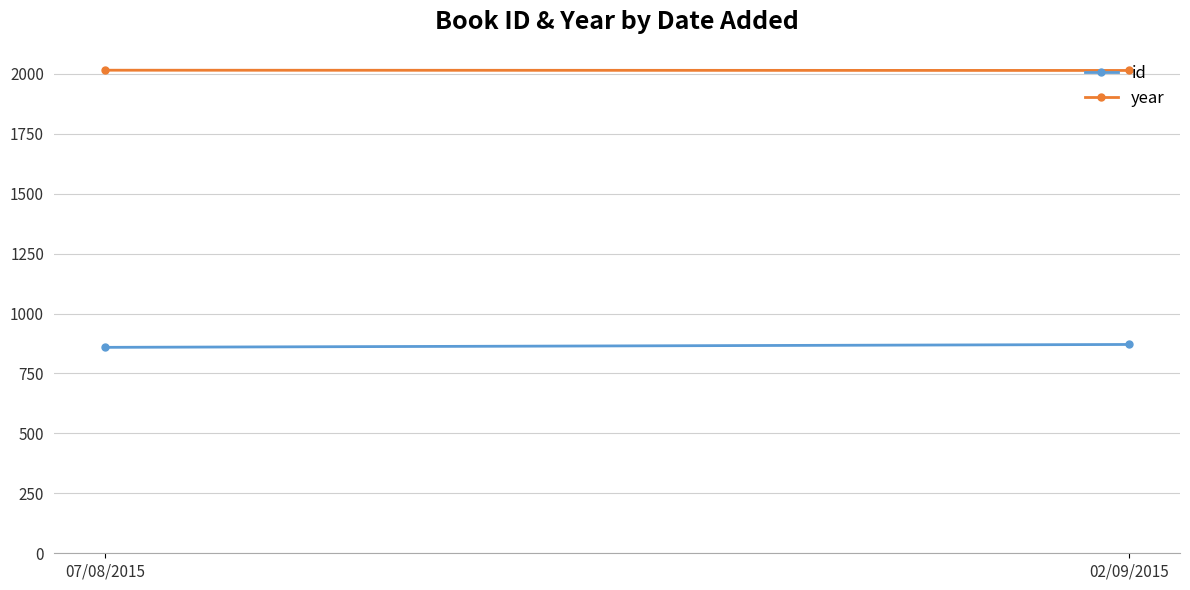

What is the total value across all series at 02/09/2015?

2885